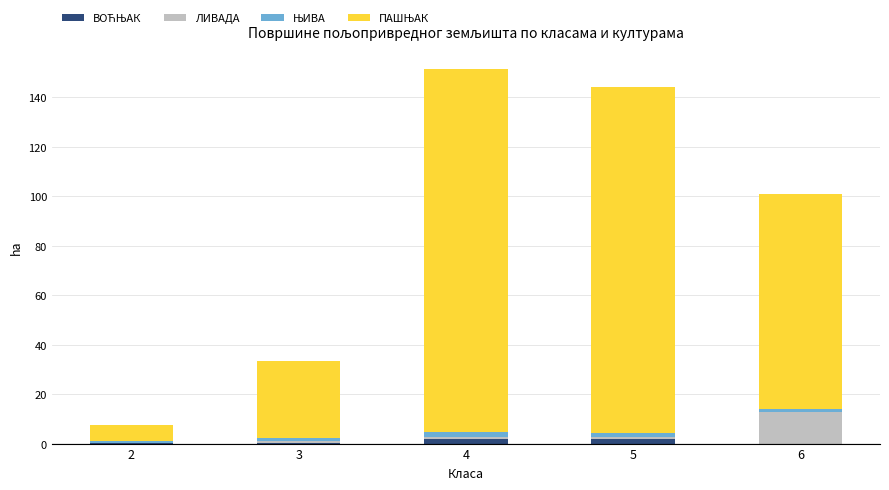

The ПАШЊАК series shows 30.9 at 3. True or false?

True